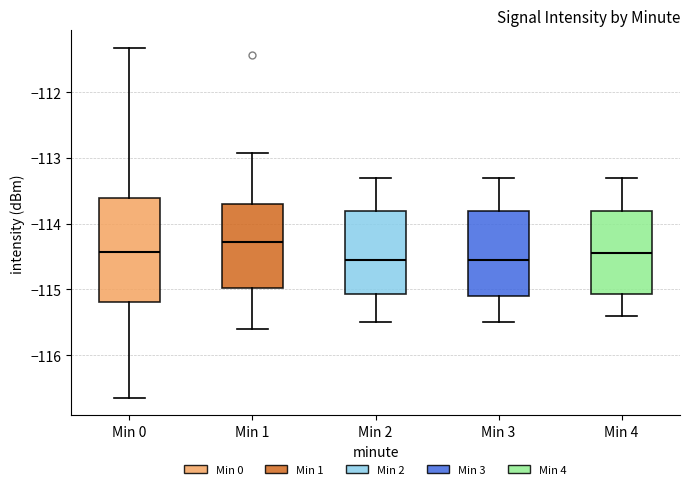

Reading left to right, read every box against the y-axis: the position of its median line, the range the box covers, and the ends of its whiskers. The values are not printed on the chart, so give them approximately, as read against the axis.

Min 0: median -114.4, box -115.2 to -113.6, whiskers -116.6 to -111.3
Min 1: median -114.3, box -115.0 to -113.7, whiskers -115.6 to -112.9
Min 2: median -114.5, box -115.1 to -113.8, whiskers -115.5 to -113.3
Min 3: median -114.5, box -115.1 to -113.8, whiskers -115.5 to -113.3
Min 4: median -114.4, box -115.1 to -113.8, whiskers -115.4 to -113.3